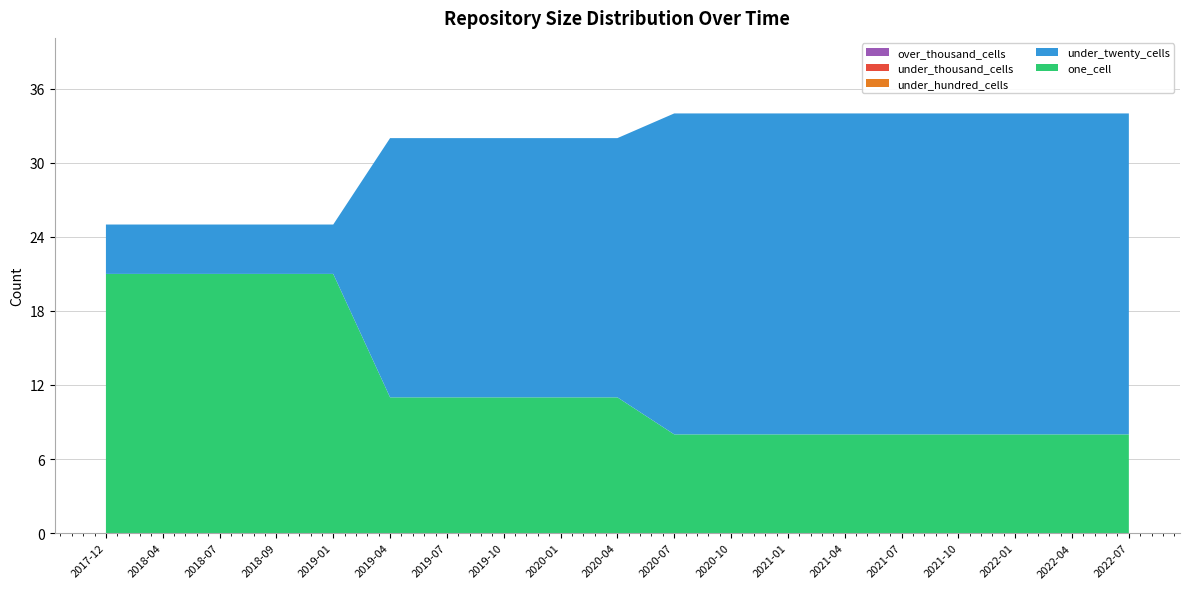

Reading right to left, extract all data points from this chart.

one_cell: 2022-07-01=8	2022-04-01=8	2022-01-01=8	2021-10-01=8	2021-07-01=8	2021-04-01=8	2021-01-01=8	2020-10-01=8	2020-07-01=8	2020-04-01=11	2020-01-01=11	2019-10-09=11	2019-07-01=11	2019-04-06=11	2019-01-01=21	2018-09-28=21	2018-07-11=21	2018-04-09=21	2017-12-22=21
under_twenty_cells: 2022-07-01=26	2022-04-01=26	2022-01-01=26	2021-10-01=26	2021-07-01=26	2021-04-01=26	2021-01-01=26	2020-10-01=26	2020-07-01=26	2020-04-01=21	2020-01-01=21	2019-10-09=21	2019-07-01=21	2019-04-06=21	2019-01-01=4	2018-09-28=4	2018-07-11=4	2018-04-09=4	2017-12-22=4
under_hundred_cells: 2022-07-01=0	2022-04-01=0	2022-01-01=0	2021-10-01=0	2021-07-01=0	2021-04-01=0	2021-01-01=0	2020-10-01=0	2020-07-01=0	2020-04-01=0	2020-01-01=0	2019-10-09=0	2019-07-01=0	2019-04-06=0	2019-01-01=0	2018-09-28=0	2018-07-11=0	2018-04-09=0	2017-12-22=0
under_thousand_cells: 2022-07-01=0	2022-04-01=0	2022-01-01=0	2021-10-01=0	2021-07-01=0	2021-04-01=0	2021-01-01=0	2020-10-01=0	2020-07-01=0	2020-04-01=0	2020-01-01=0	2019-10-09=0	2019-07-01=0	2019-04-06=0	2019-01-01=0	2018-09-28=0	2018-07-11=0	2018-04-09=0	2017-12-22=0
over_thousand_cells: 2022-07-01=0	2022-04-01=0	2022-01-01=0	2021-10-01=0	2021-07-01=0	2021-04-01=0	2021-01-01=0	2020-10-01=0	2020-07-01=0	2020-04-01=0	2020-01-01=0	2019-10-09=0	2019-07-01=0	2019-04-06=0	2019-01-01=0	2018-09-28=0	2018-07-11=0	2018-04-09=0	2017-12-22=0